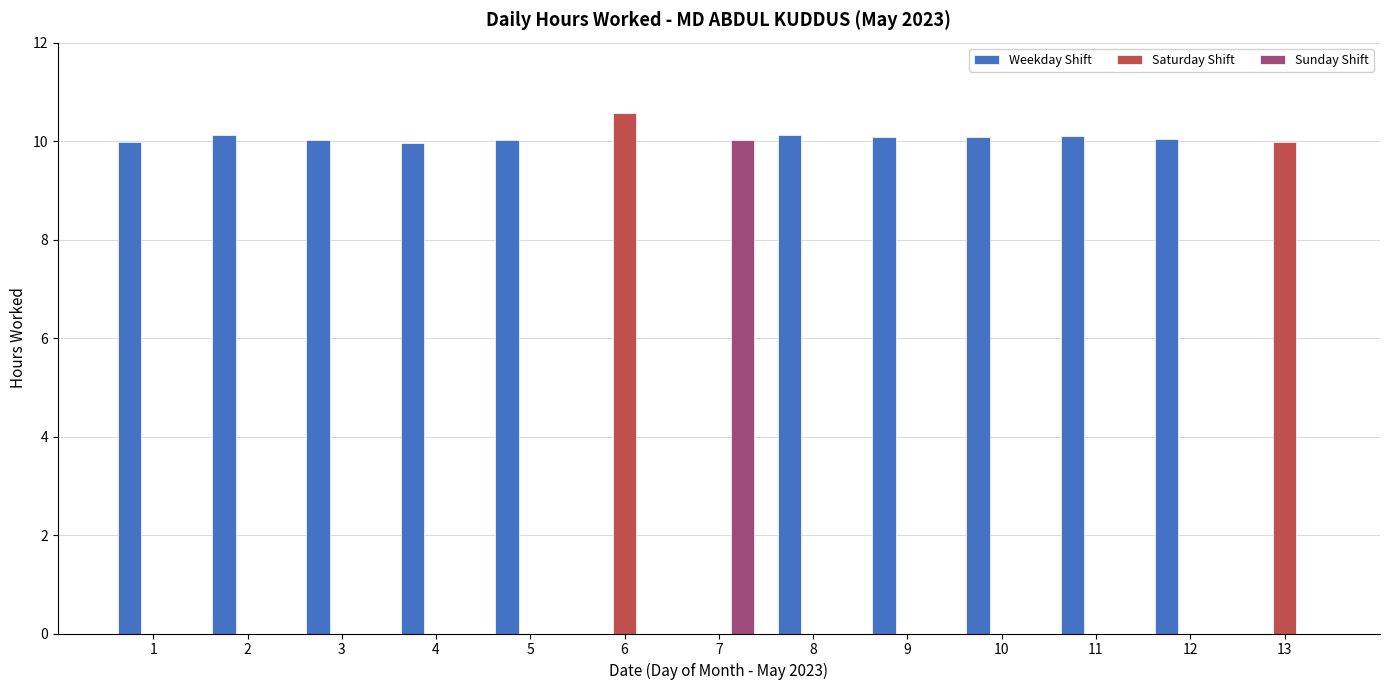

At which label does Saturday Shift reach its peak?

6